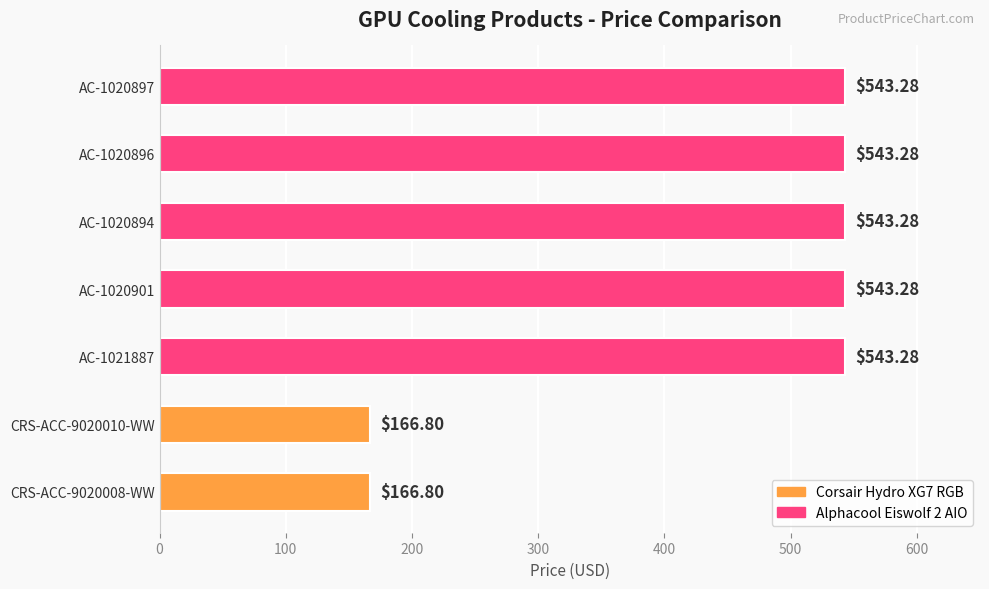

What is the ratio of the value at CRS-ACC-9020008-WW to the value at AC-1020901?

0.3